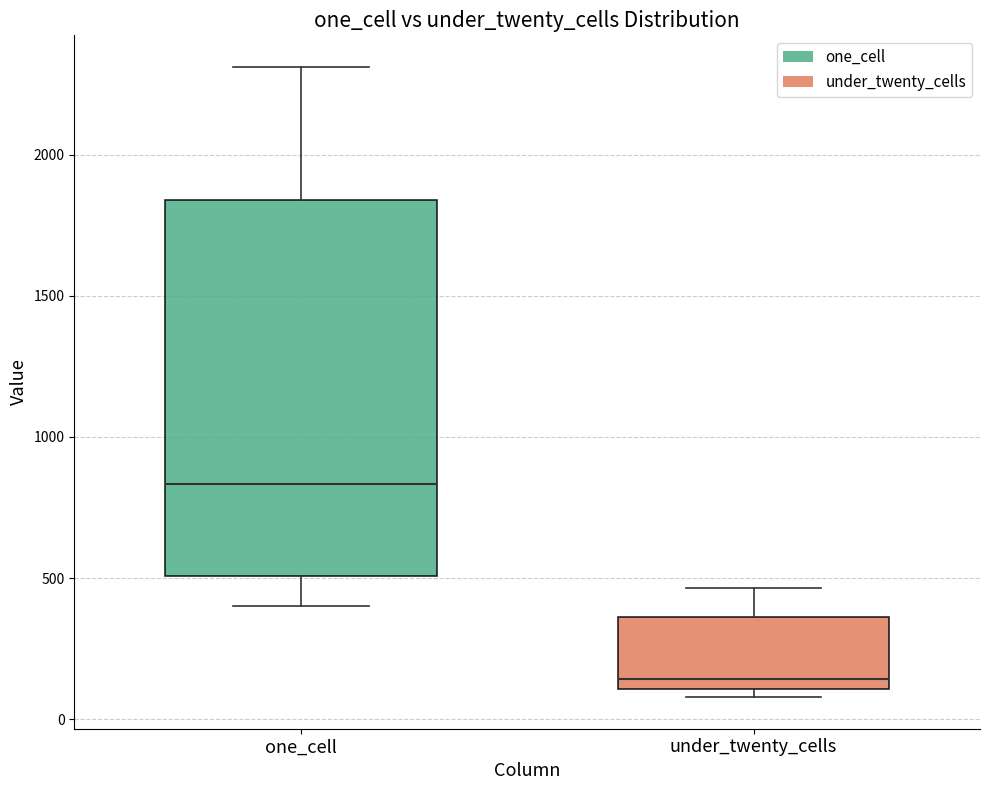

Comparing the boxes themselves (not the whiskers), which one is the tallest?

one_cell